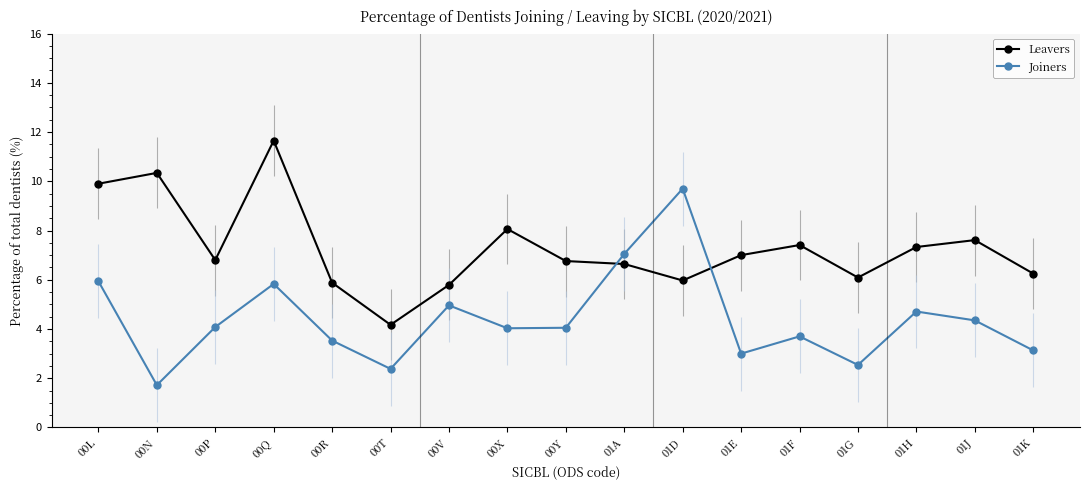

What is the approximate value of Leavers at 00T?

4.2